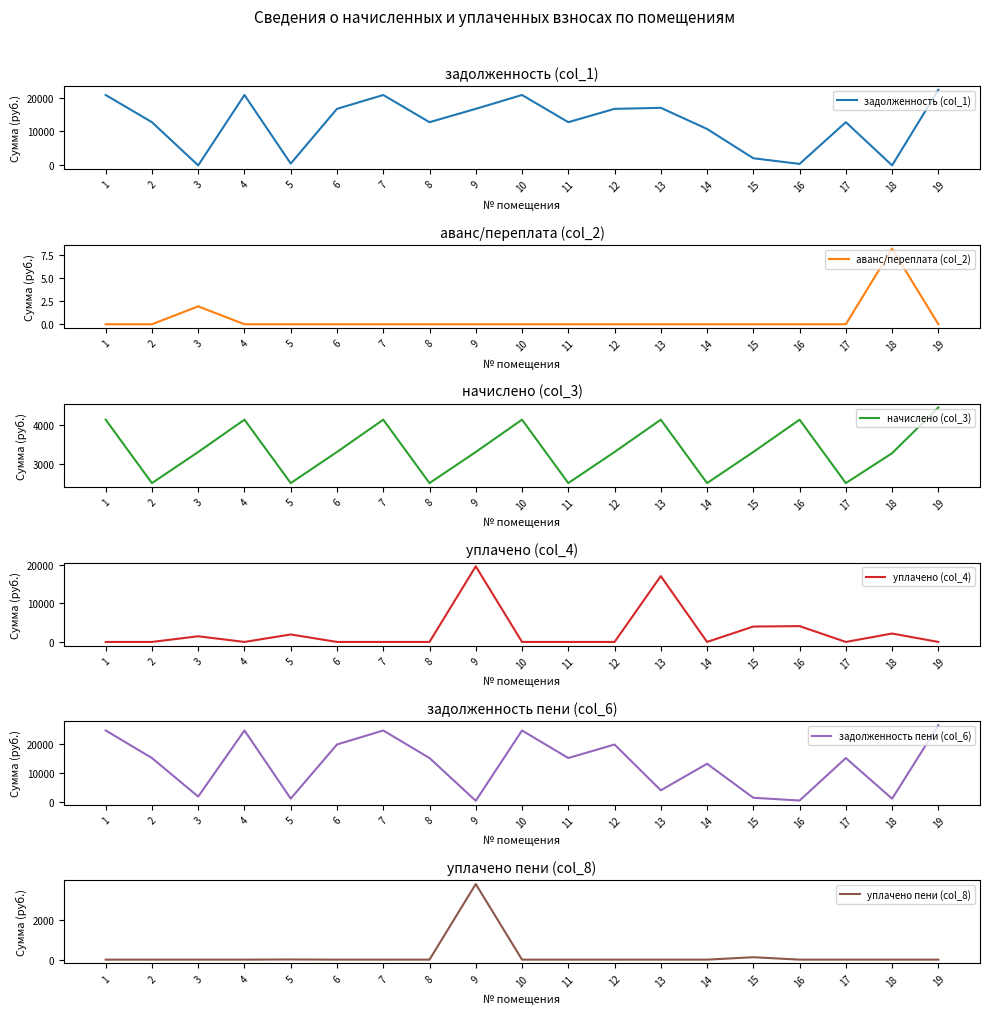

Count the аванс/переплата (col_2) values in the range 0 to 1.

17